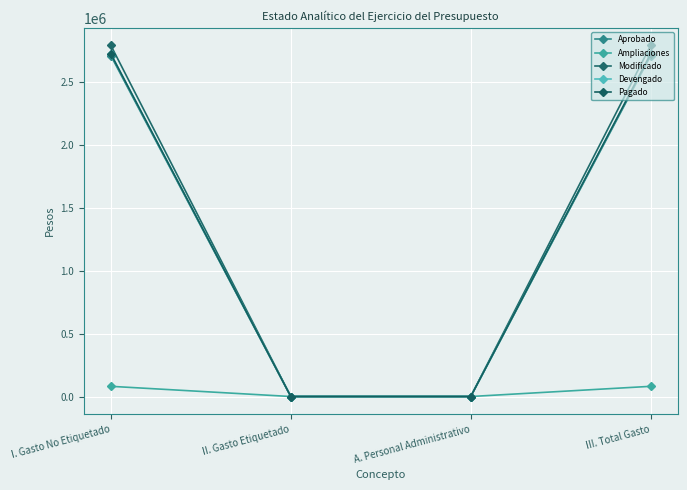

What is the difference between the maximum and minimum values in the Ampliaciones series?

81017.6